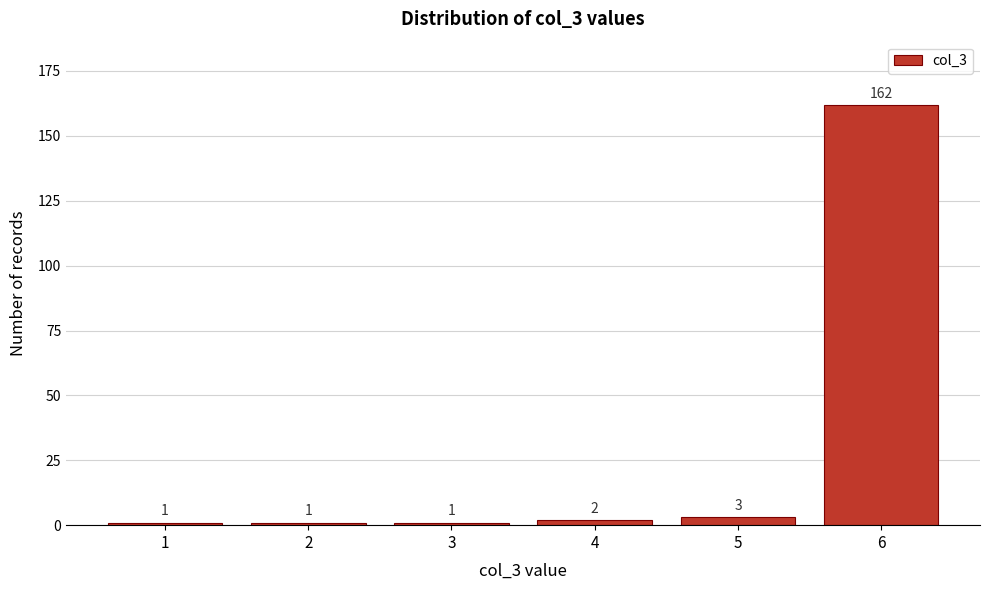

Reading left to right, what are all the values shown in this chart?

1	1	1	2	3	162